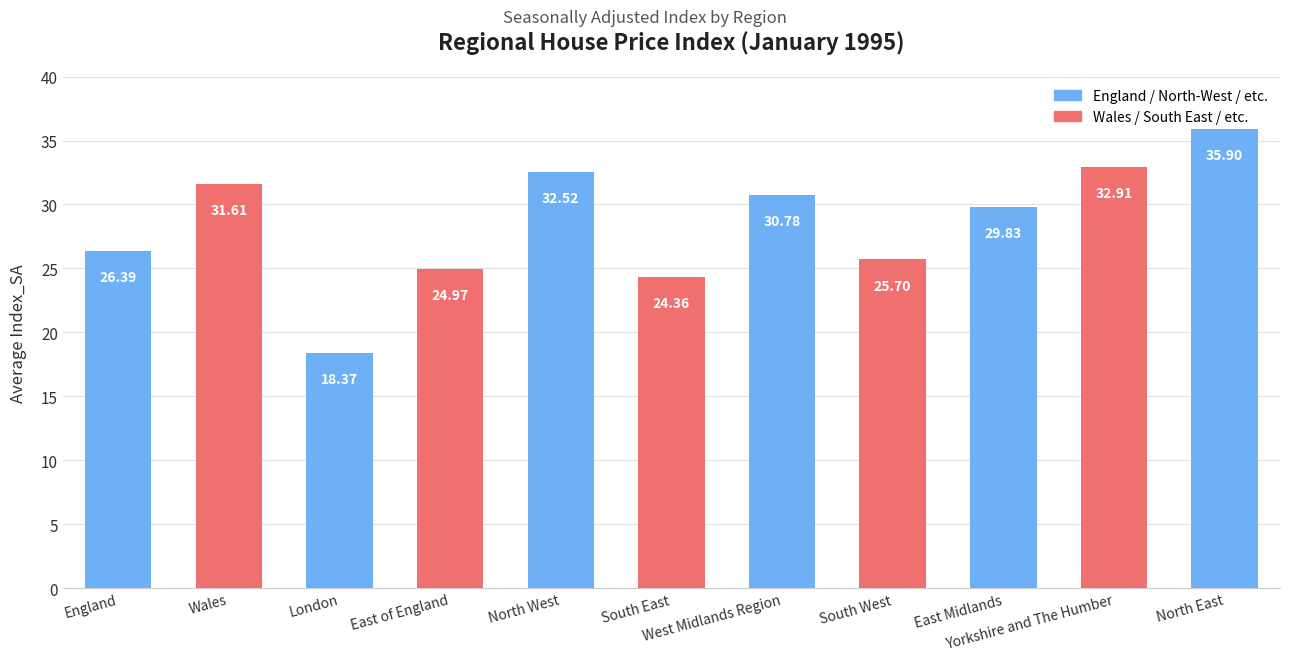

At which label is the value closest to 27?

England